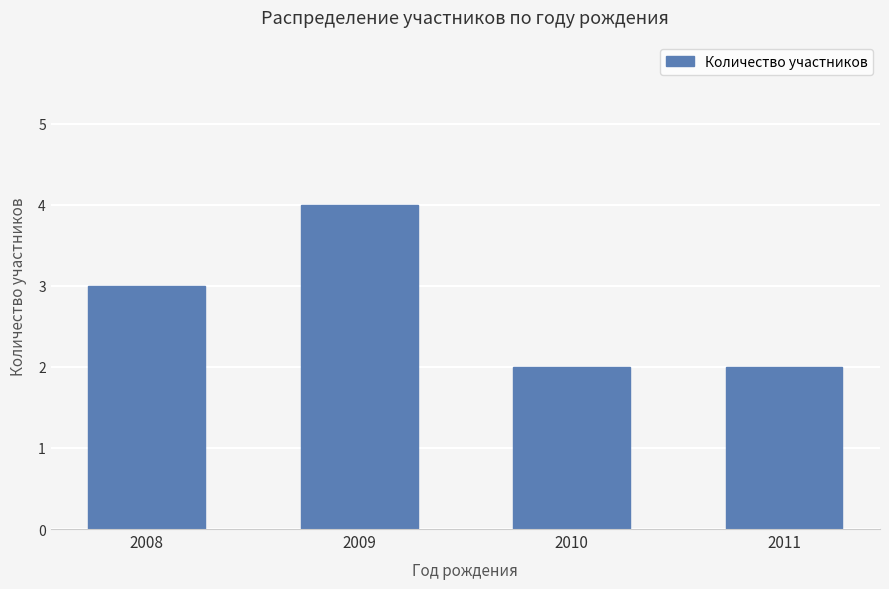

What is the change in value from 2008 to 2010?

-1